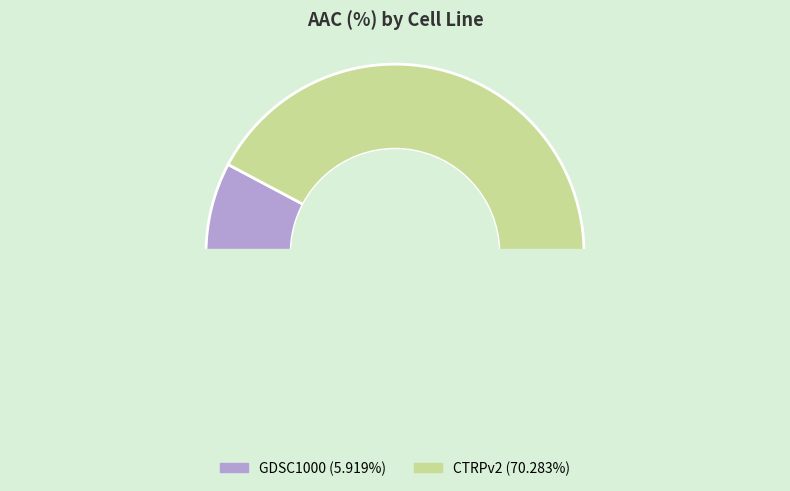

Which category has the smallest portion of the pie?

GDSC1000